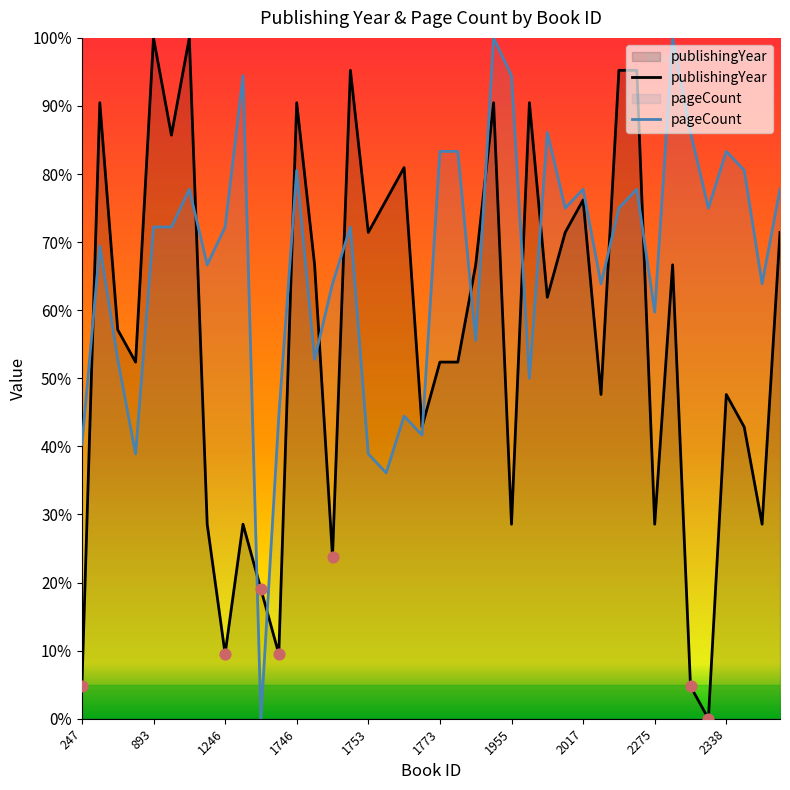

What is the total value across all series at 254?

159.9